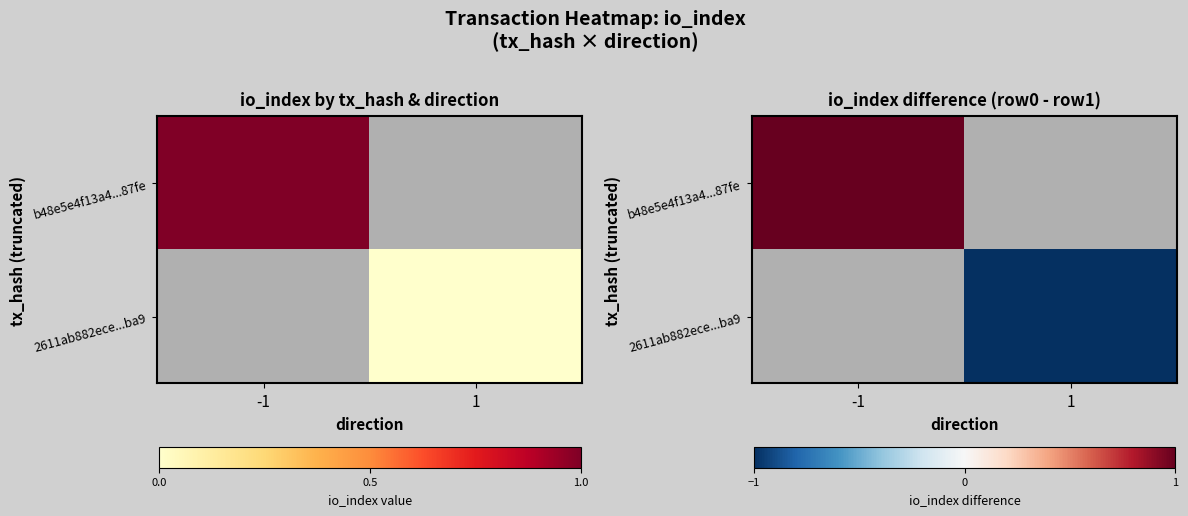

Is the value of 2611ab882ece...ba9 at -1 greater than the value of b48e5e4f13a4...87fe at 1?

No